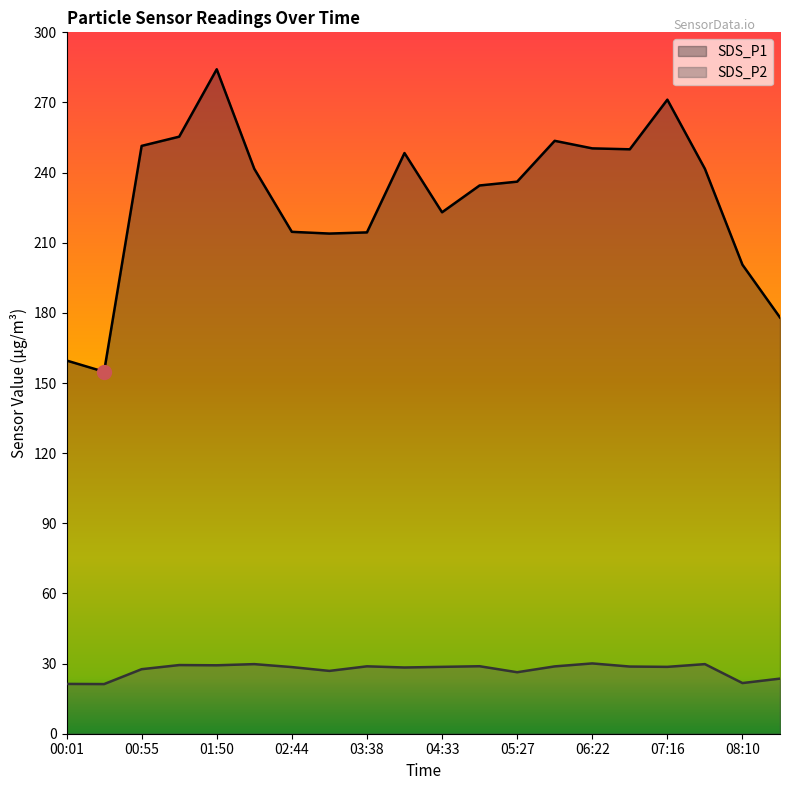

The SDS_P1 series shows 284.2 at 01:50. True or false?

True